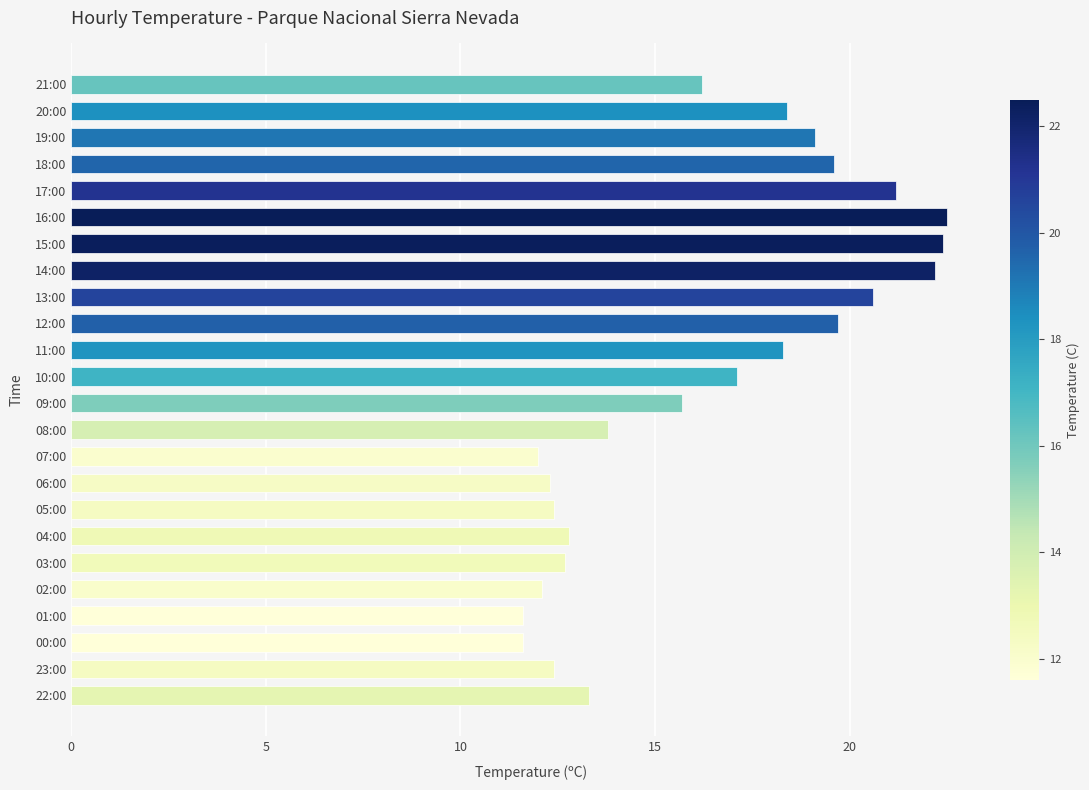

What is the difference between the second highest and second lowest values?

10.8